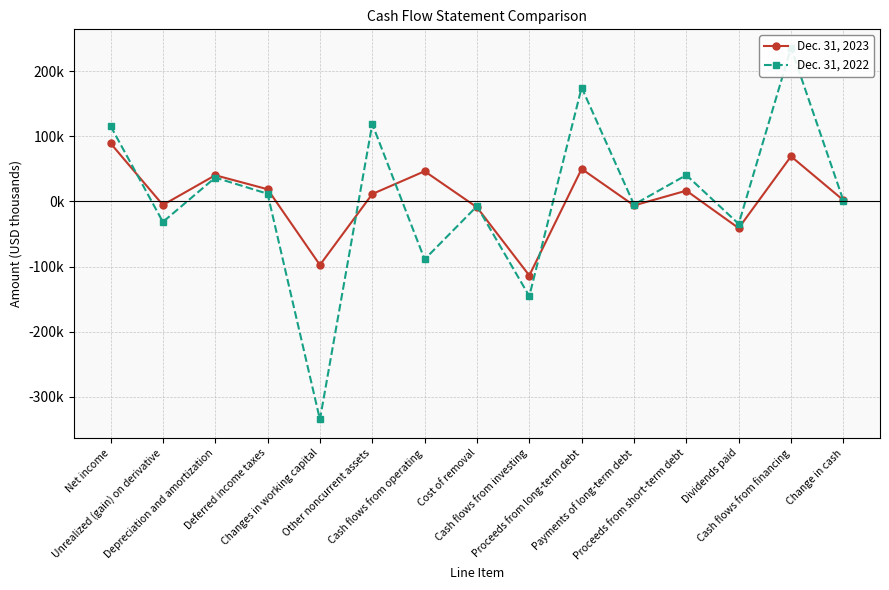

How many interior local valleys does the Dec. 31, 2023 series have?

5